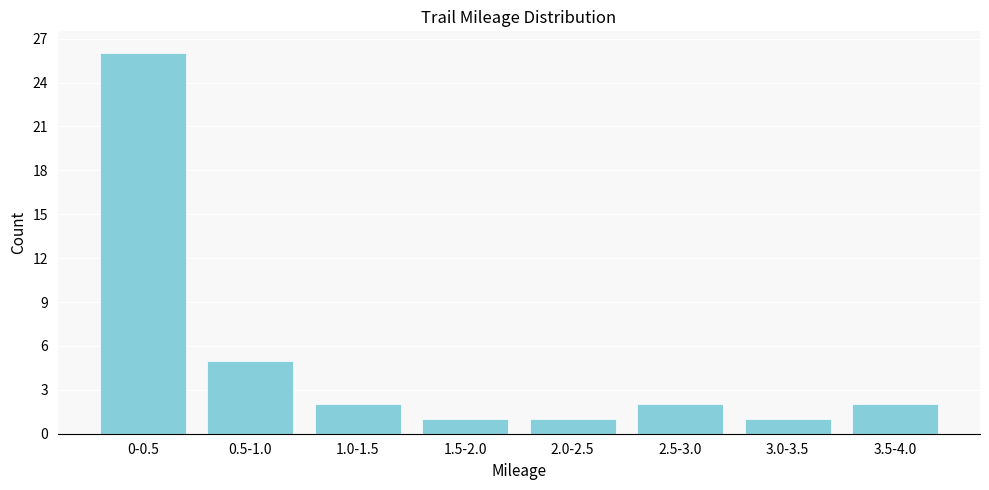

Reading left to right, what are all the values shown in this chart?

0-0.5=26	0.5-1.0=5	1.0-1.5=2	1.5-2.0=1	2.0-2.5=1	2.5-3.0=2	3.0-3.5=1	3.5-4.0=2